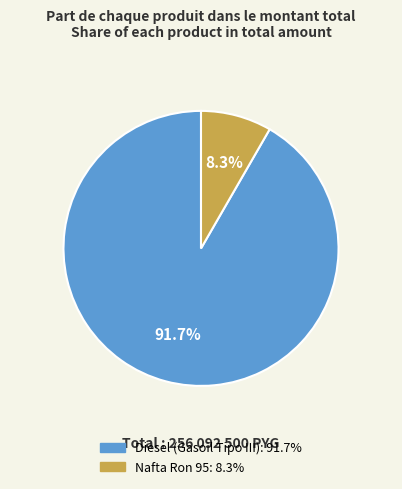

To the nearest percent, what portion does Diesel (Gasoil Tipo III) represent?

92%